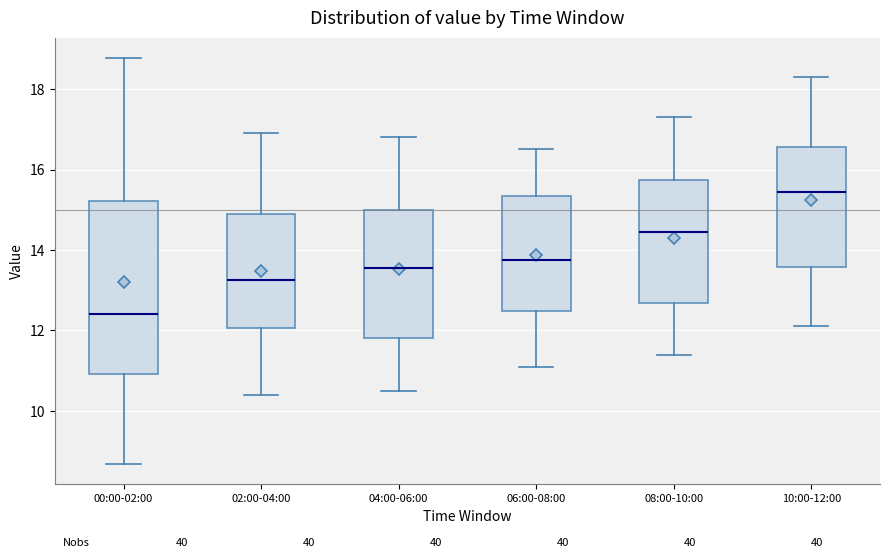

Which box has the highest median line?

10:00-12:00